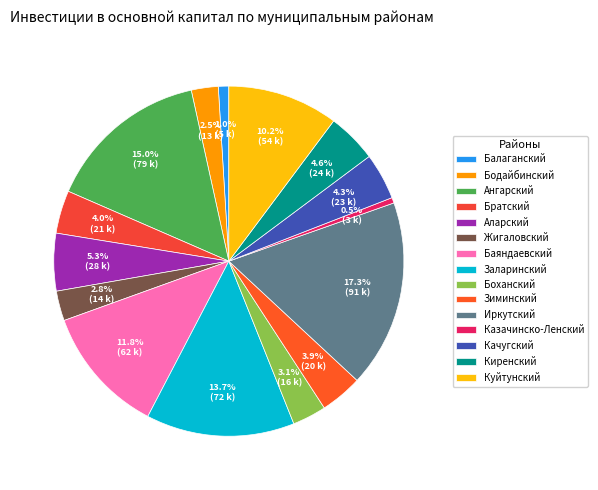

The Братский slice represents 1% of the pie. True or false?

False